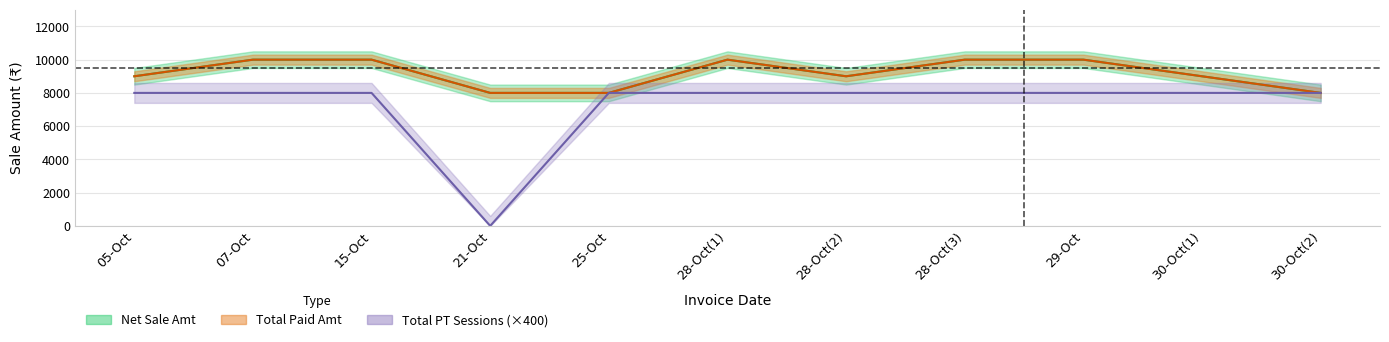

What is the approximate value of total_pt at 28-Oct(2), to the nearest 10?

8000